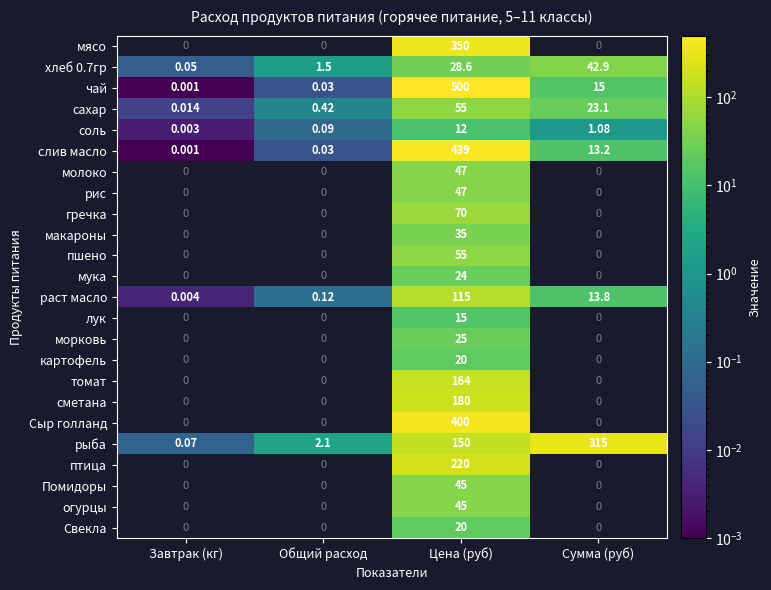

Which label corresponds to the largest value in the chart?

Цена (руб)